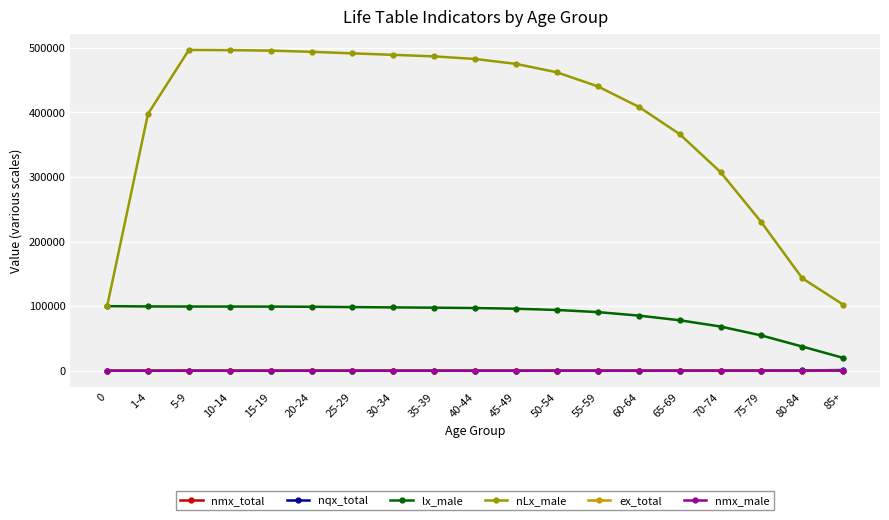

How many lines are shown in the chart?

6